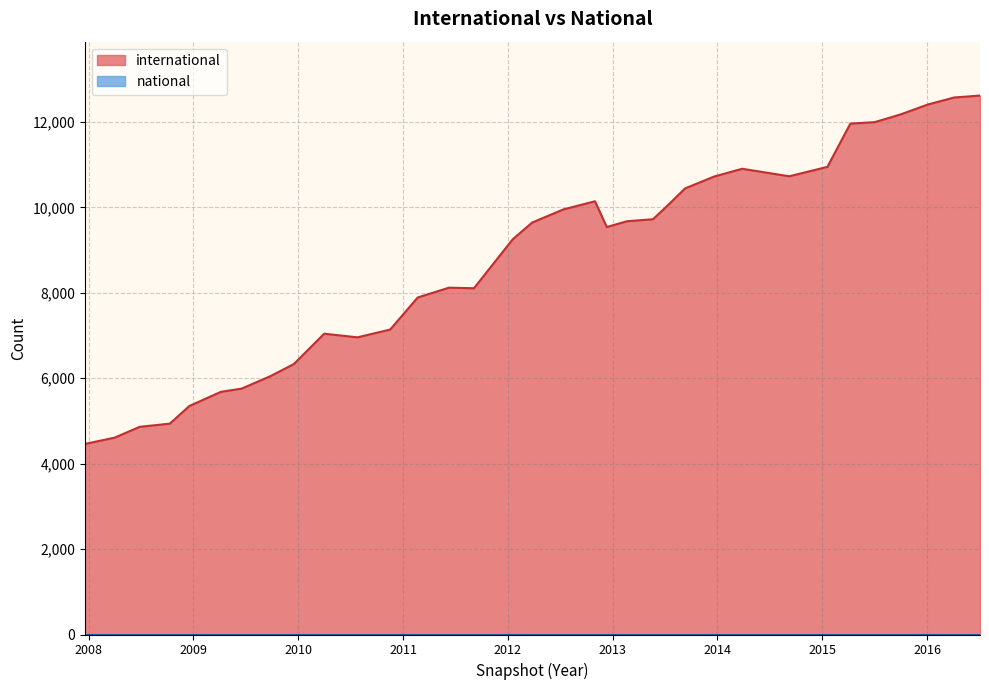

Is it true that international equals 10729 at 2014-09-08?

True